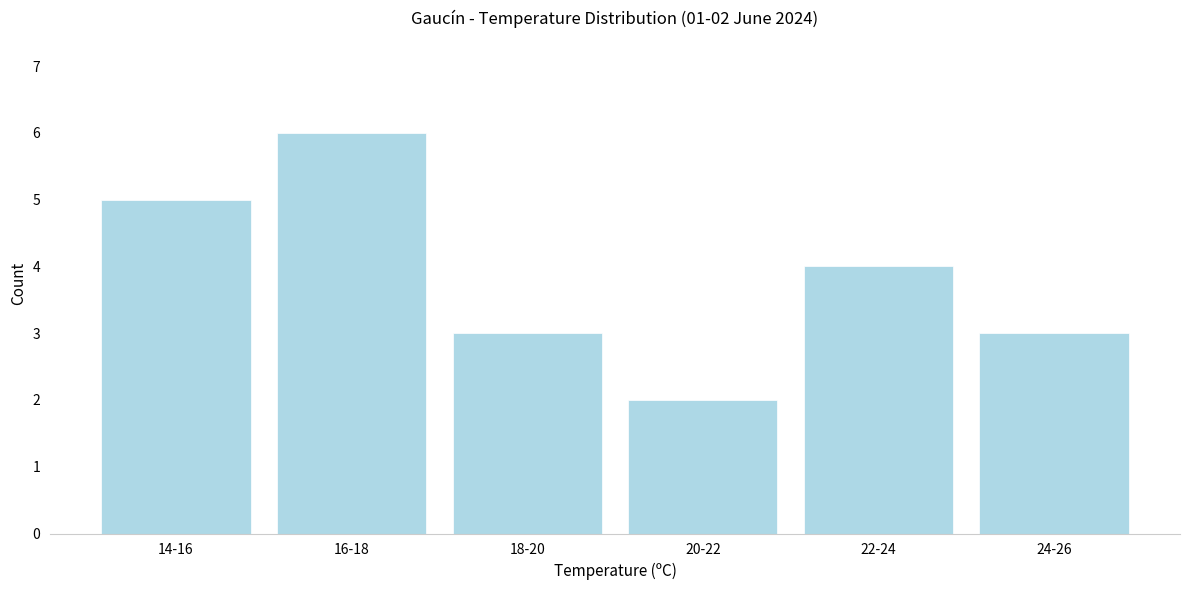

Reading left to right, transcribe all the data shown in this chart.

14-16=5	16-18=6	18-20=3	20-22=2	22-24=4	24-26=3